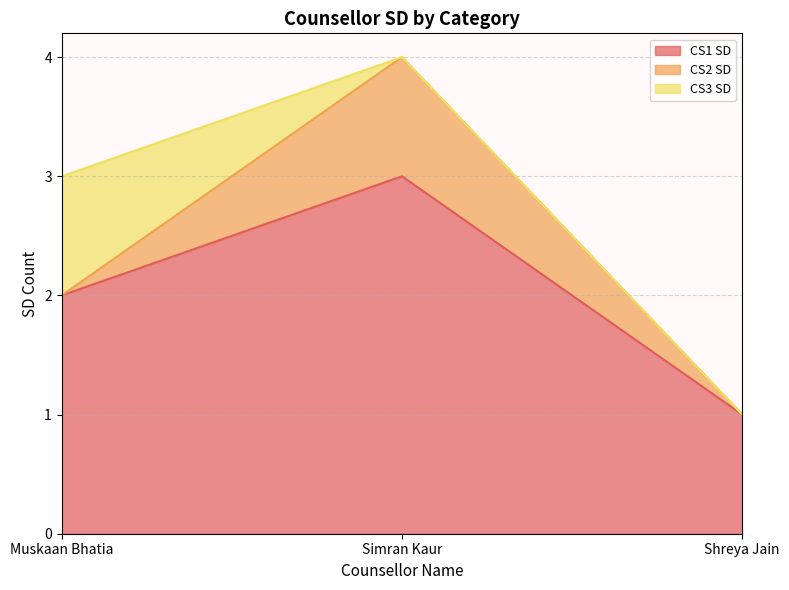

How many values in the CS1 SD series are below 2?

1